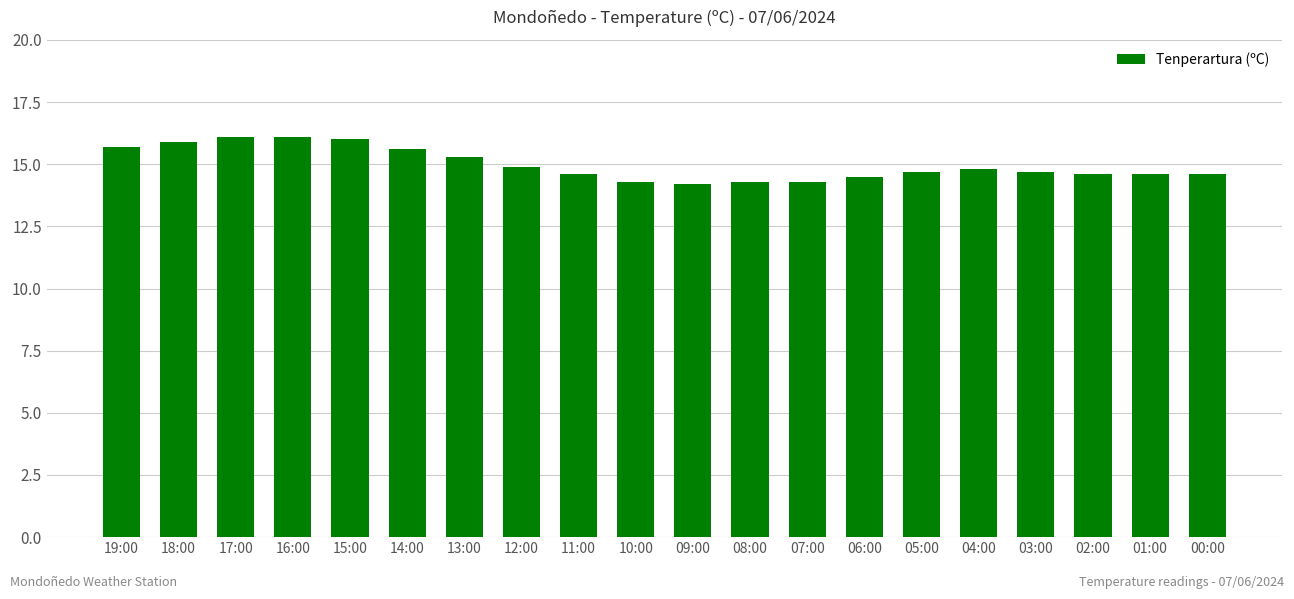

What is the greatest value displayed?

16.1